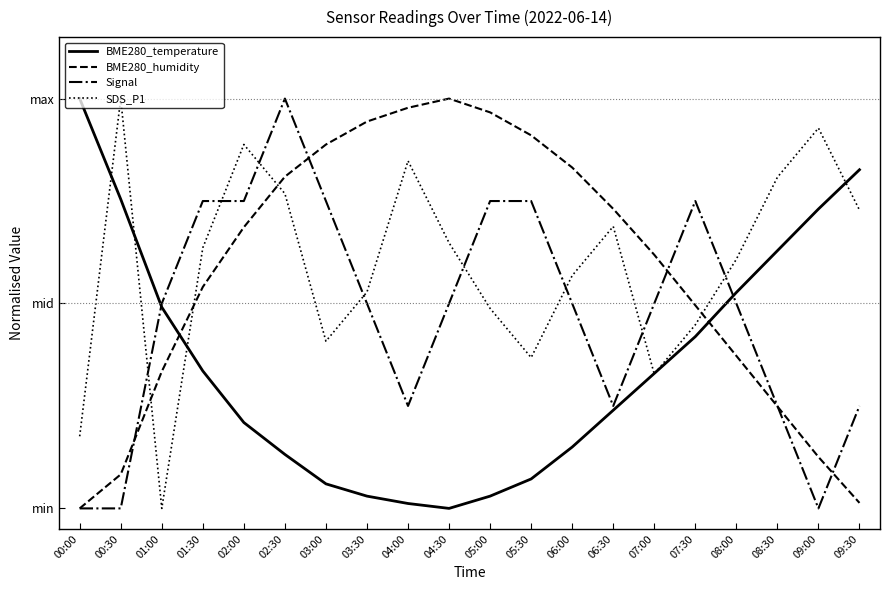

What are all the series names shown in the legend?

BME280_temperature, BME280_humidity, Signal, SDS_P1